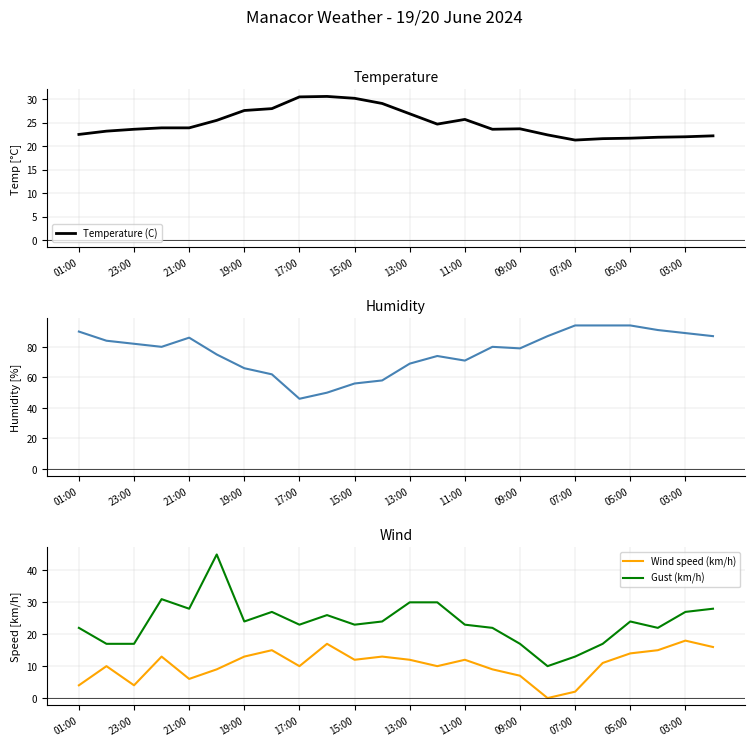

True or false: Wind speed (km/h) and Humidity (%) cross at least once.

False